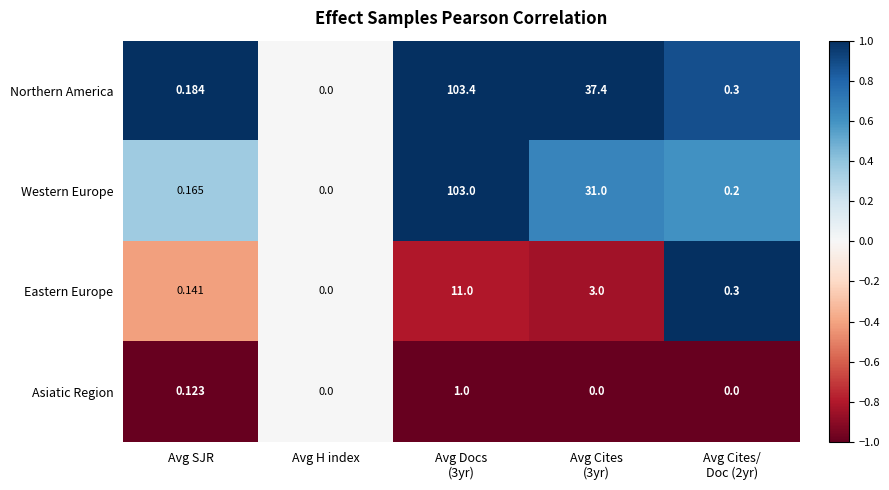

Which series has the largest total across all categories?

Northern America